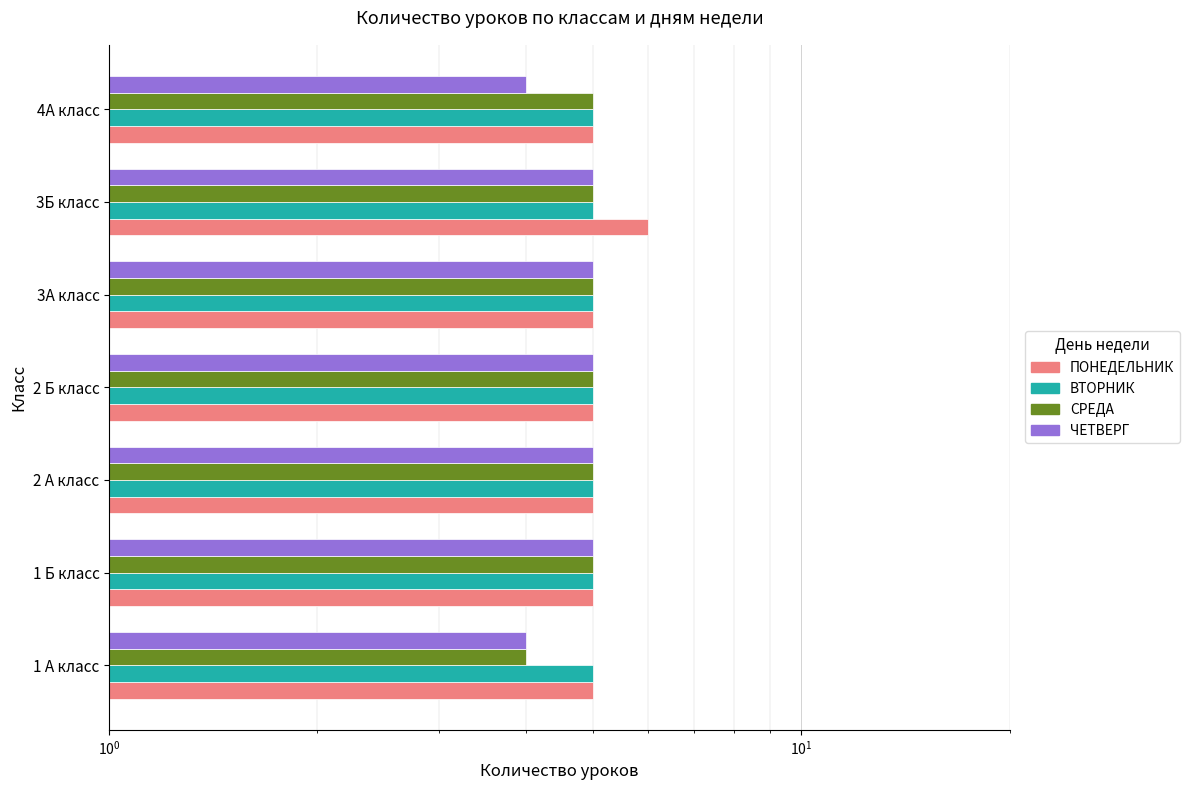

Reading left to right, list all the values displayed in this chart.

ПОНЕДЕЛЬНИК: 5.0	5.0	5.0	5.0	5.0	6.0	5.0
ВТОРНИК: 0.2	0.2	0.2	0.2	0.2	0.2	0.2
СРЕДА: 4.0	5.0	5.0	5.0	5.0	5.0	5.0
ЧЕТВЕРГ: 4.0	5.0	5.0	5.0	5.0	5.0	4.0